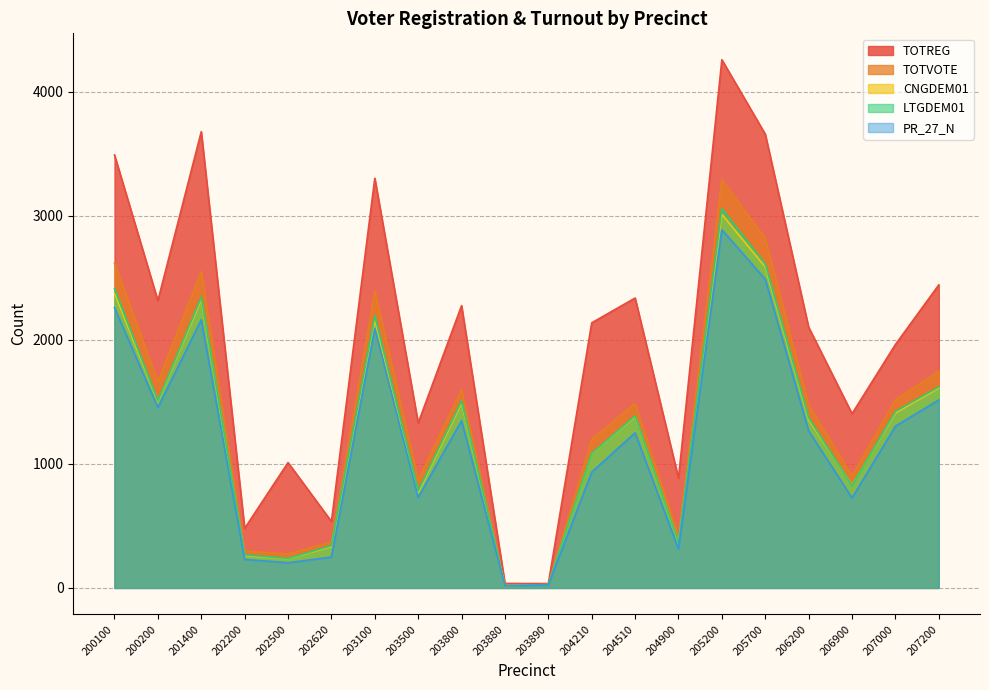

How many interior local valleys does the CNGDEM01 series have?

6